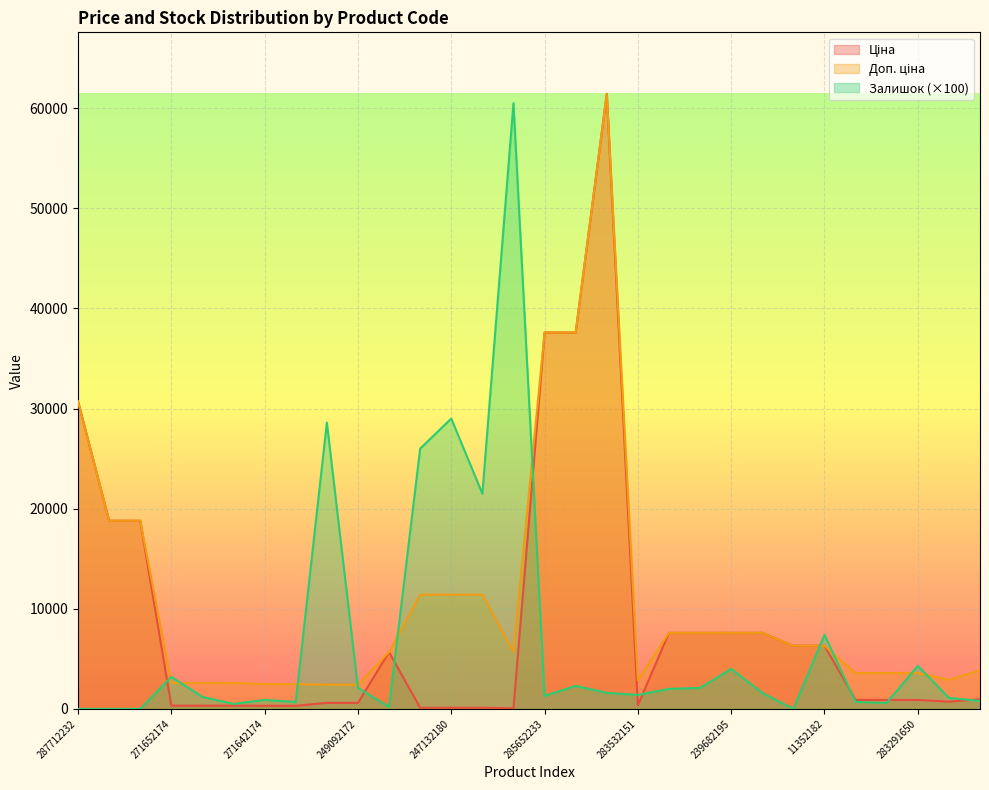

Reading right to left, transcribe all the data shown in this chart.

Ціна: 283261651=963.5	283280563=724.5	283291650=895.9	283291651=895.9	283291856=895.9	11352182=6308.8	11352184=6308.8	239682179=7596.5	239682195=7596.5	247052180=7596.5	247052181=7596.5	283532151=359.9	285672232=61434.3	285652231=37593.6	285652233=37593.6	239732179=57.0	239772195=114.1	247132180=114.1	247132181=114.1	10832185=5673.8	249092172=603.7	249092174=603.7	271642173=310.3	271642174=310.3	271652172=324.8	271652173=324.8	271652174=324.8	287692231=18796.8	287692233=18796.8	287712232=30717.1
Доп. ціна: 283261651=3854.0	283280563=2897.8	283291650=3583.6	283291651=3583.6	283291856=3583.6	11352182=6308.8	11352184=6308.8	239682179=7596.5	239682195=7596.5	247052180=7596.5	247052181=7596.5	283532151=2878.8	285672232=61434.3	285652231=37593.6	285652233=37593.6	239732179=5705.0	239772195=11410.0	247132180=11410.0	247132181=11410.0	10832185=5673.8	249092172=2414.8	249092174=2414.8	271642173=2482.4	271642174=2482.4	271652172=2598.3	271652173=2598.3	271652174=2598.3	287692231=18796.8	287692233=18796.8	287712232=30717.1
Залишок: 283261651=800.0	283280563=1100.0	283291650=4300.0	283291651=600.0	283291856=700.0	11352182=7400.0	11352184=0.0	239682179=1600.0	239682195=4000.0	247052180=2100.0	247052181=2000.0	283532151=1400.0	285672232=1600.0	285652231=2300.0	285652233=1300.0	239732179=60500.0	239772195=21500.0	247132180=29000.0	247132181=26000.0	10832185=200.0	249092172=2100.0	249092174=28600.0	271642173=700.0	271642174=900.0	271652172=500.0	271652173=1200.0	271652174=3200.0	287692231=0.0	287692233=0.0	287712232=0.0